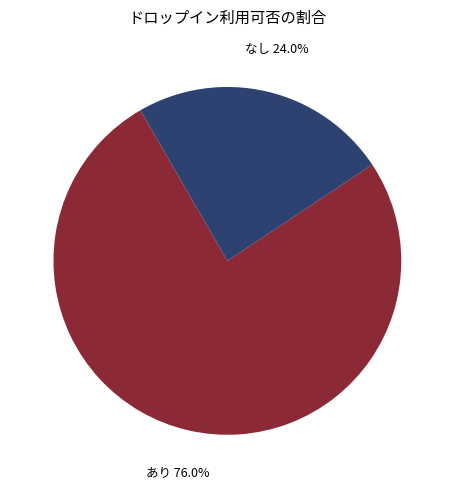

To the nearest percent, what percentage of the pie is なし?

24%